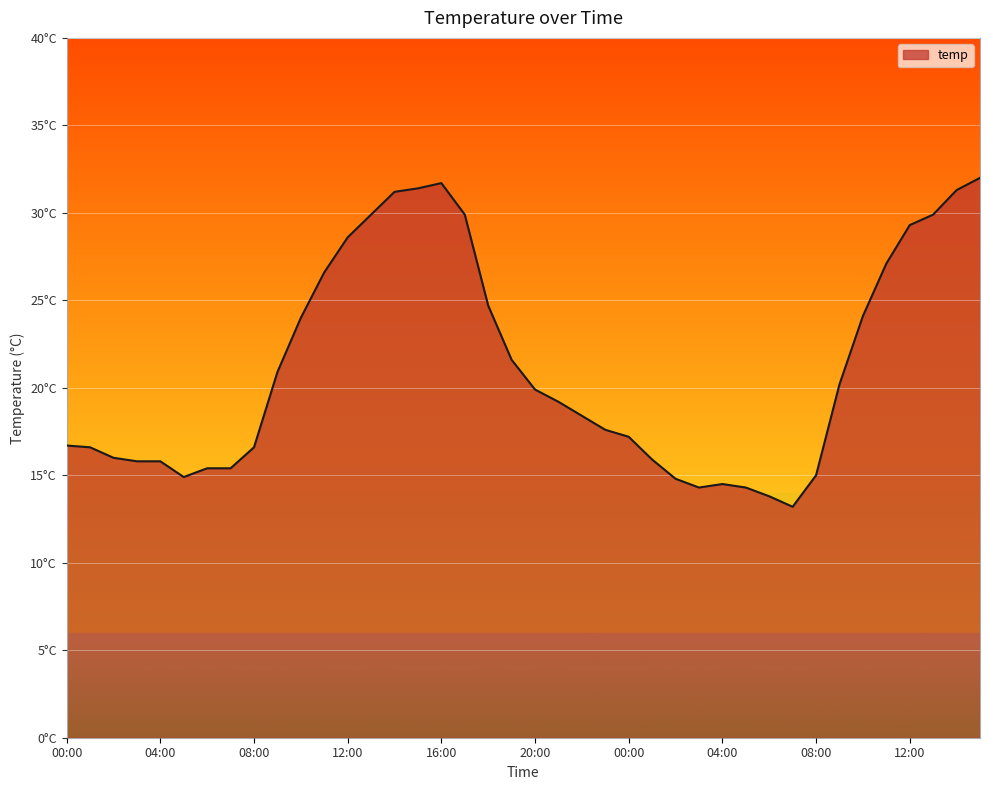

What is the minimum value shown in the chart?

13.2